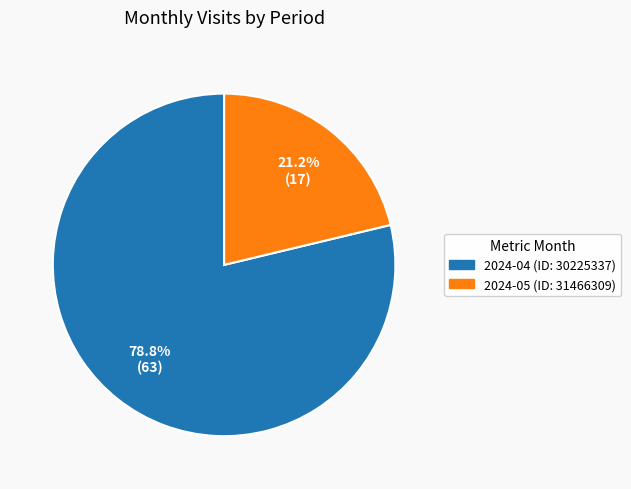

Combined, do 2024-04 (ID: 30225337) and 2024-05 (ID: 31466309) account for over 50%?

Yes